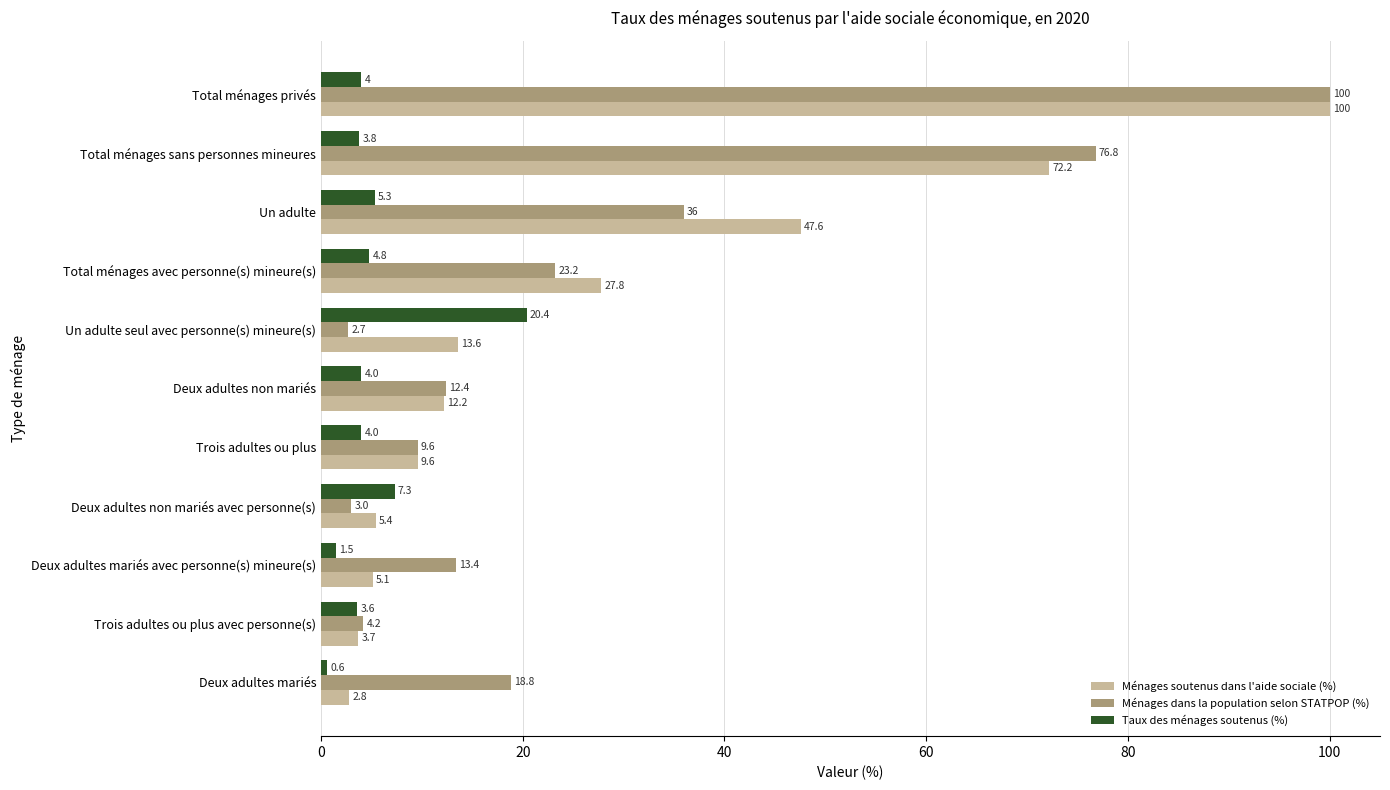

What is the sum of all Ménages dans la population selon STATPOP (%) values?

300.1